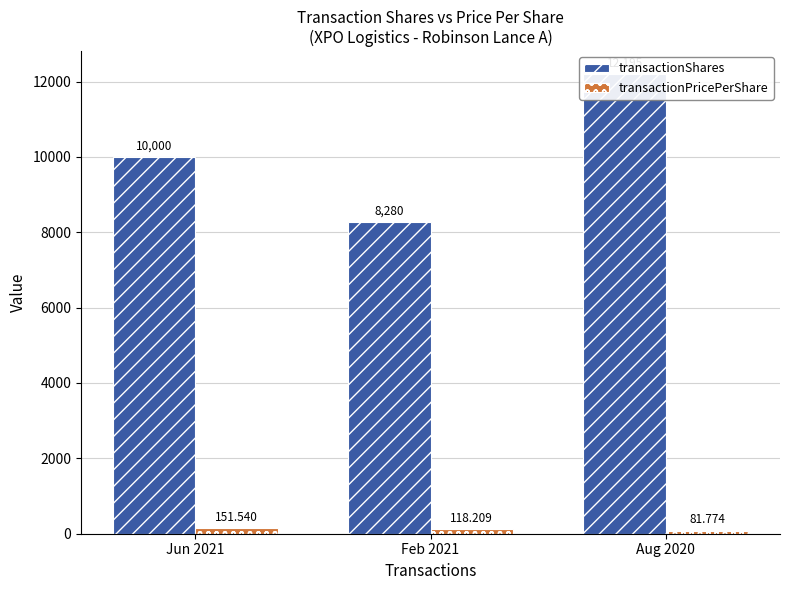

What are all the series names shown in the legend?

transactionShares, transactionPricePerShare